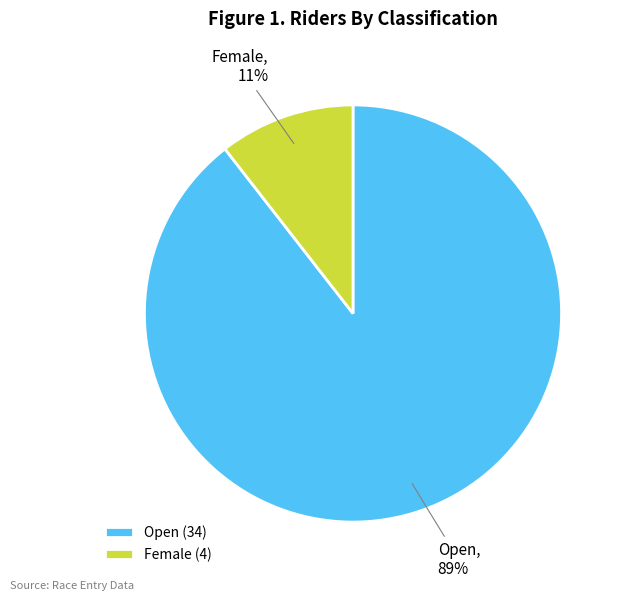

To the nearest percent, what is the combined percentage of Open (34) and Female (4)?

100%